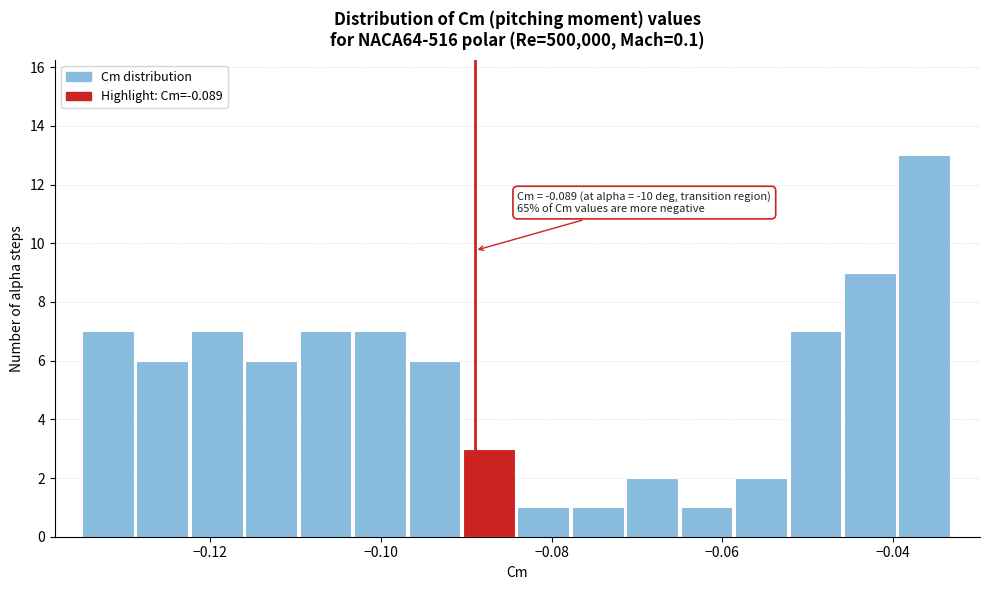

Read against the x-axis, roughly where is the centre of the tallest bar?

-0.036